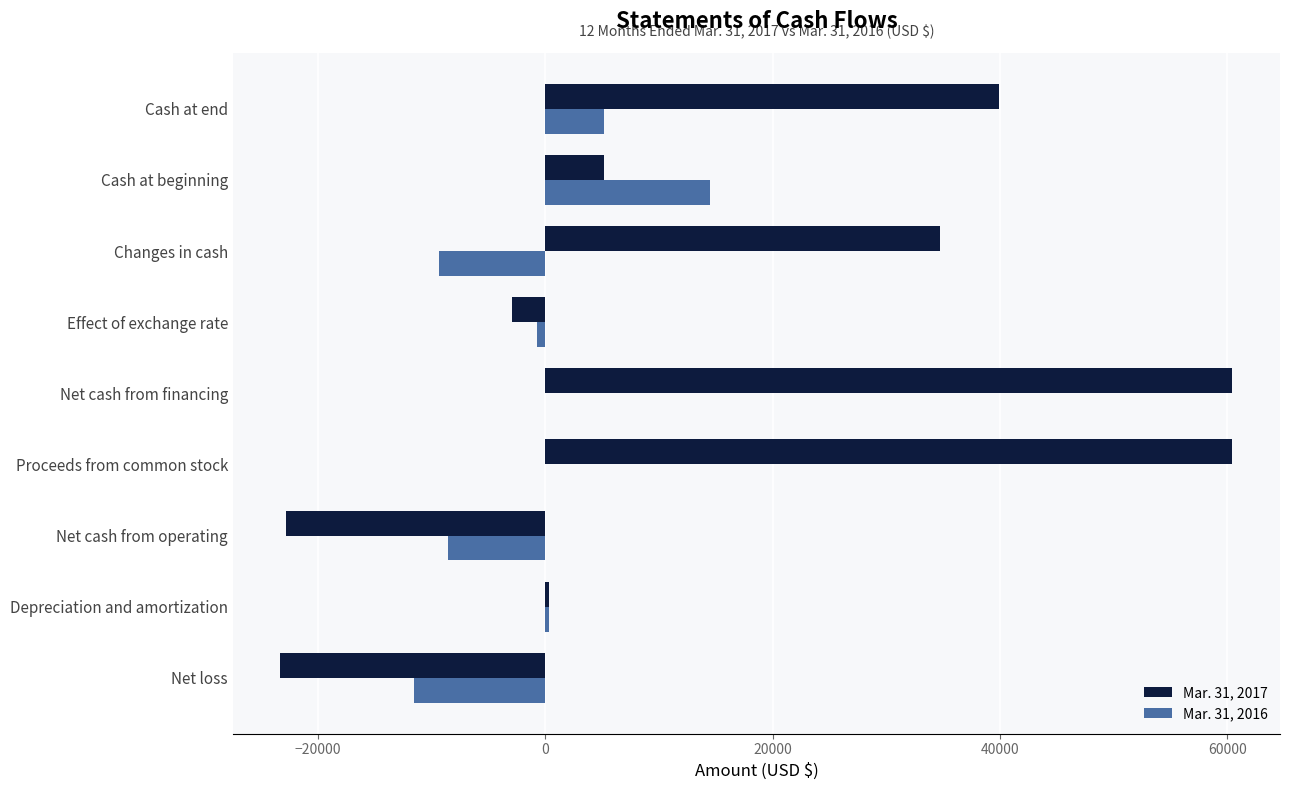

What is the average value of the Mar. 31, 2016 series?

-1137